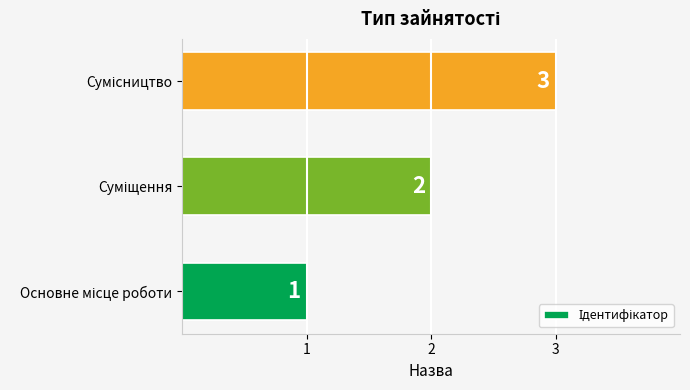

What is the maximum value shown in the chart?

3